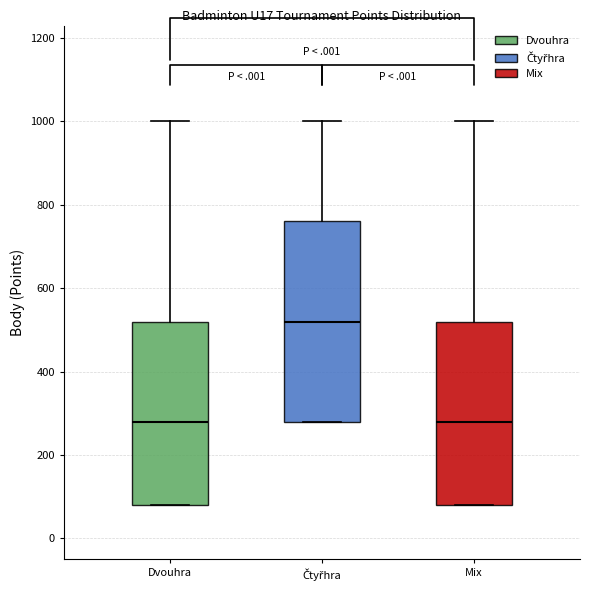

Reading left to right, read every box against the y-axis: the position of its median line, the range the box covers, and the ends of its whiskers. The values are not printed on the chart, so give them approximately, as read against the axis.

Dvouhra: median 280, box 80 to 520, whiskers 80 to 1000
Čtyřhra: median 520, box 280 to 760, whiskers 280 to 1000
Mix: median 280, box 80 to 520, whiskers 80 to 1000